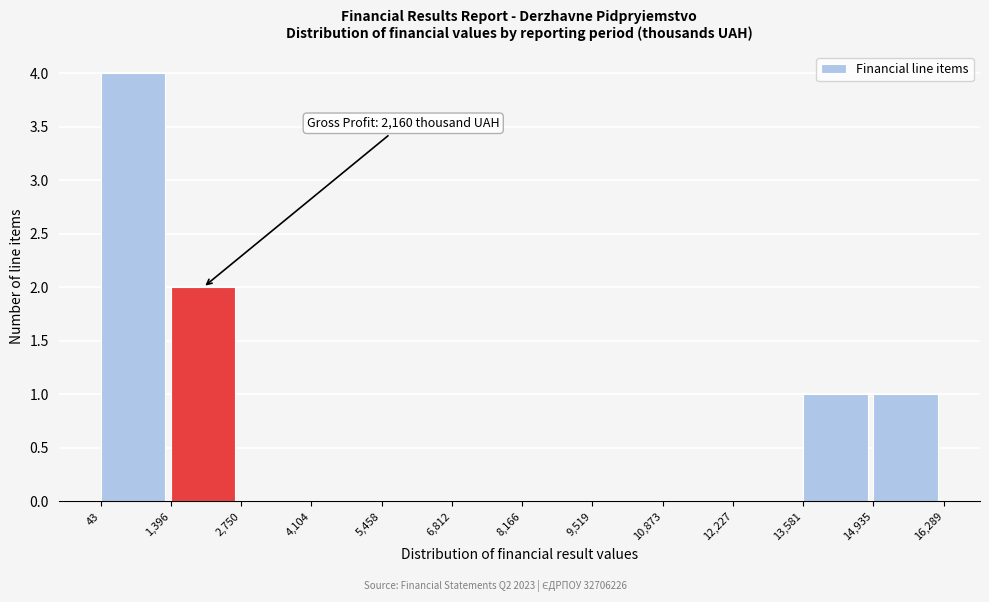

Over which range of the x-axis is the bar tallest?

43 to 1,396